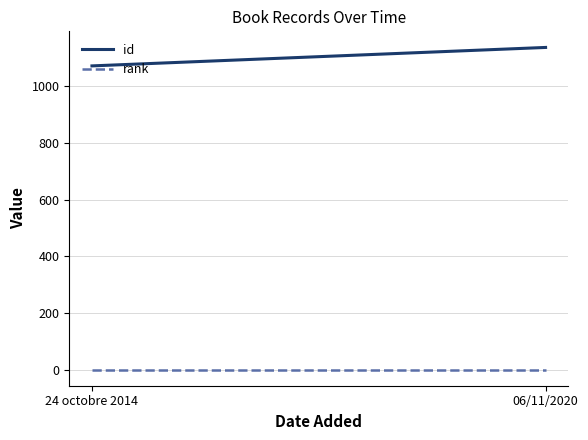

What is the highest value of the id series?

1136